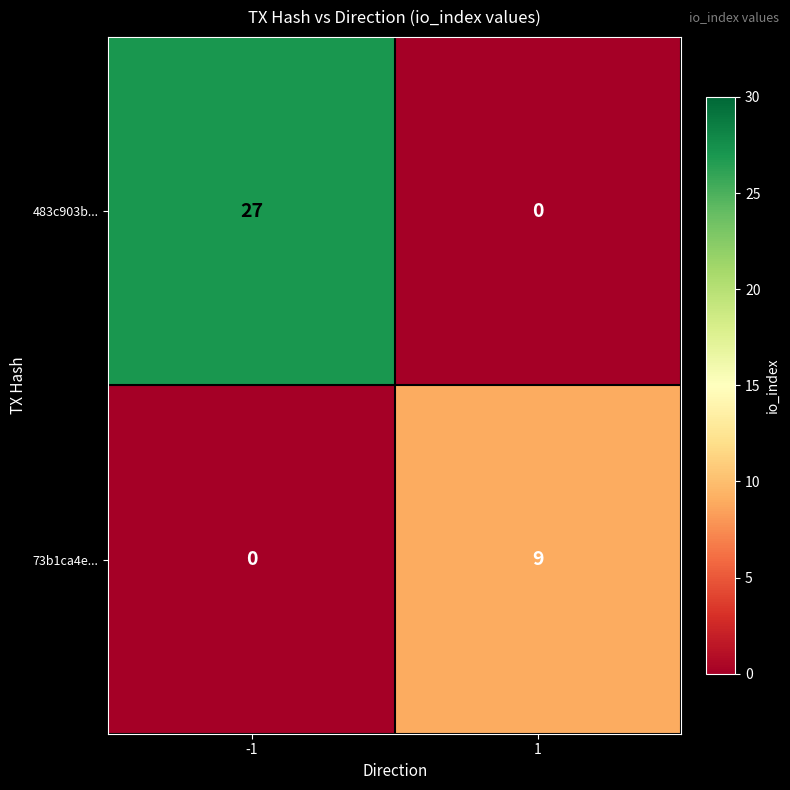

Reading left to right, what are all the values shown in this chart?

483c903b...: -1=27	1=0
73b1ca4e...: -1=0	1=9